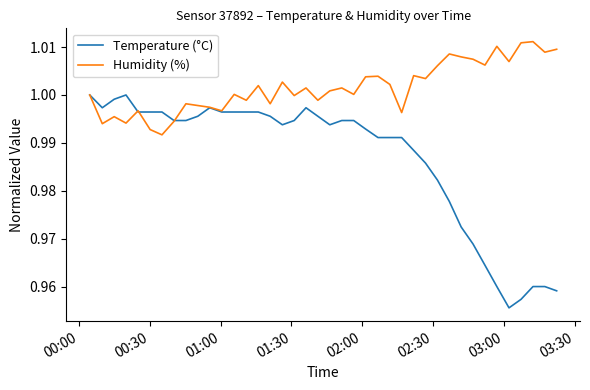

Rank the series by their maximum value, from highest to lowest.

Humidity (%), Temperature (°C)